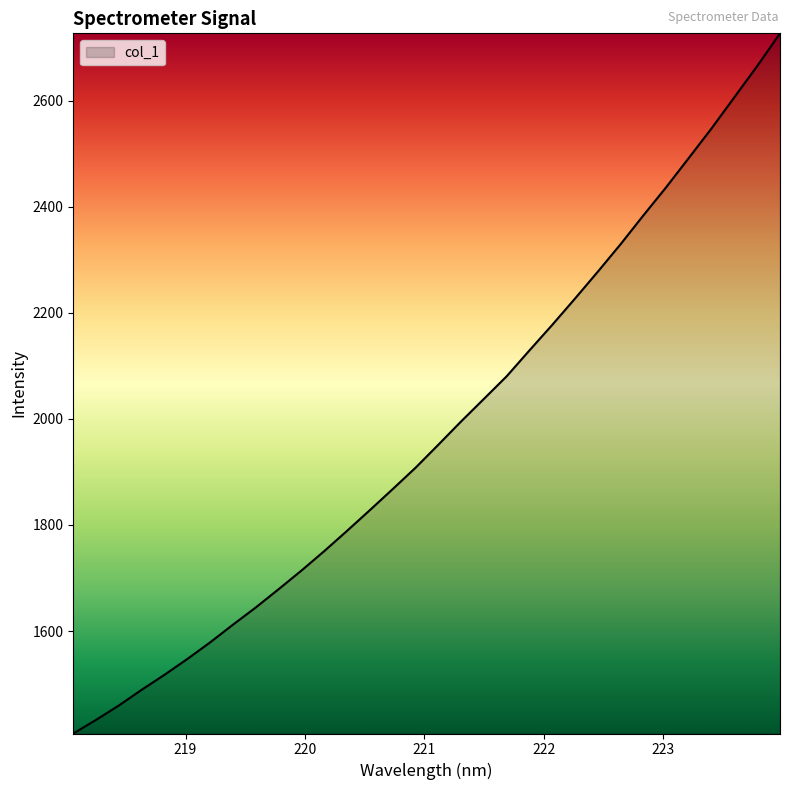

What is the difference between the maximum and minimum values?

1320.6